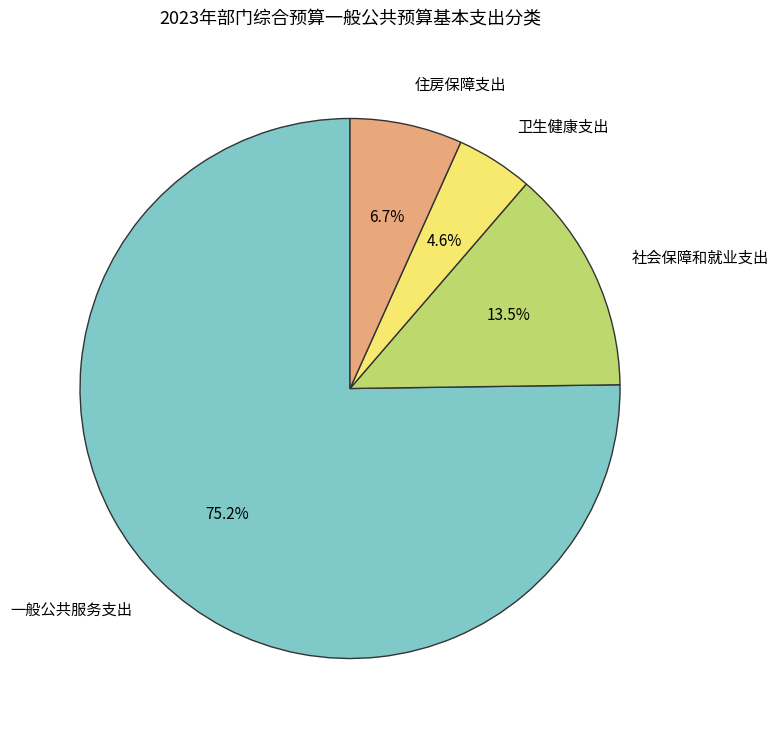

True or false: 一般公共服务支出 accounts for 75% of the total.

True